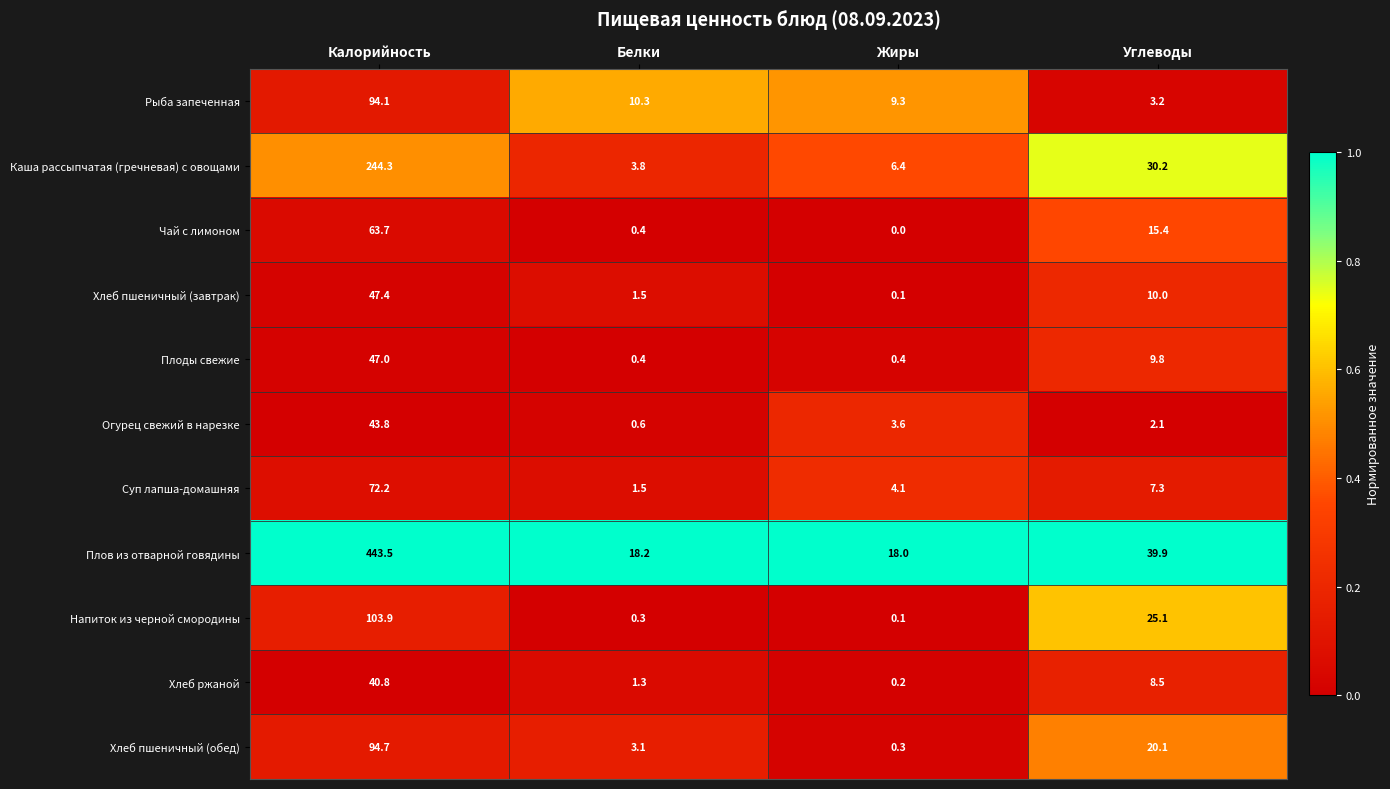

What is the difference between the maximum and minimum values in the Суп лапша-домашняя series?

70.7